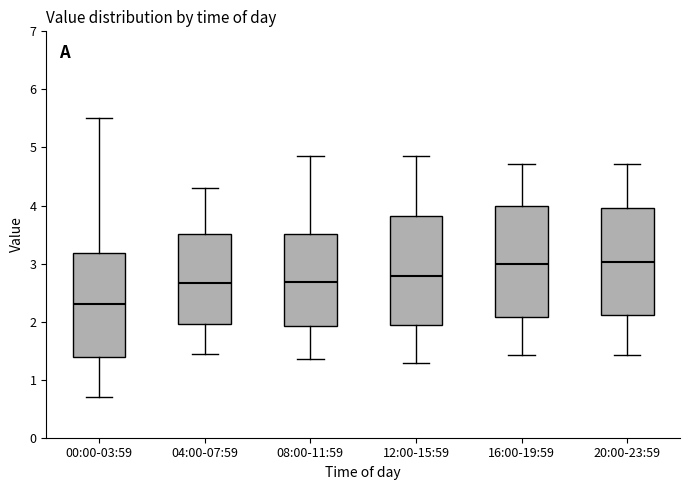

Where does the median line of the box for 16:00-19:59 sit on the y-axis? The values are not printed on the chart, so give them approximately, as read against the axis.

3.0